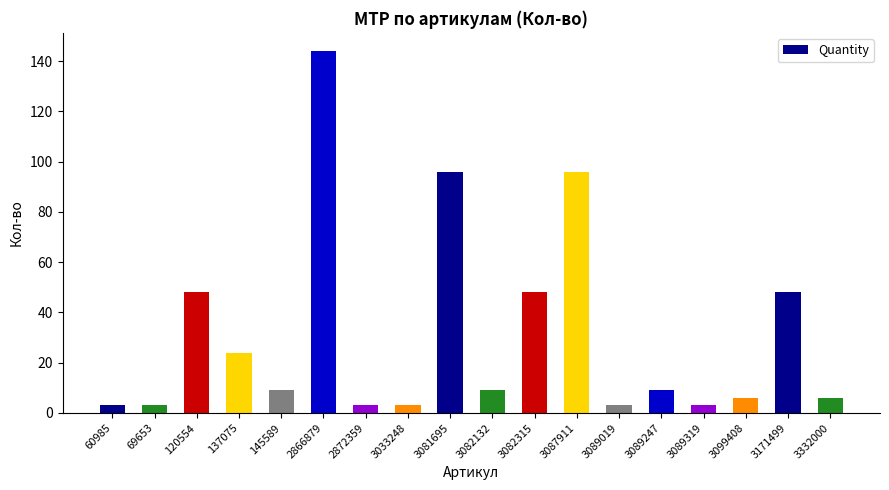

What is the value of the 7th bar from the left?

3